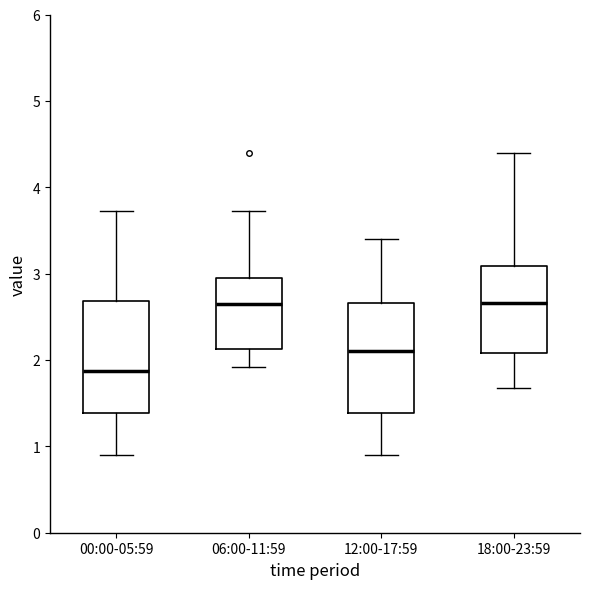

Which box has the lowest median line?

00:00-05:59